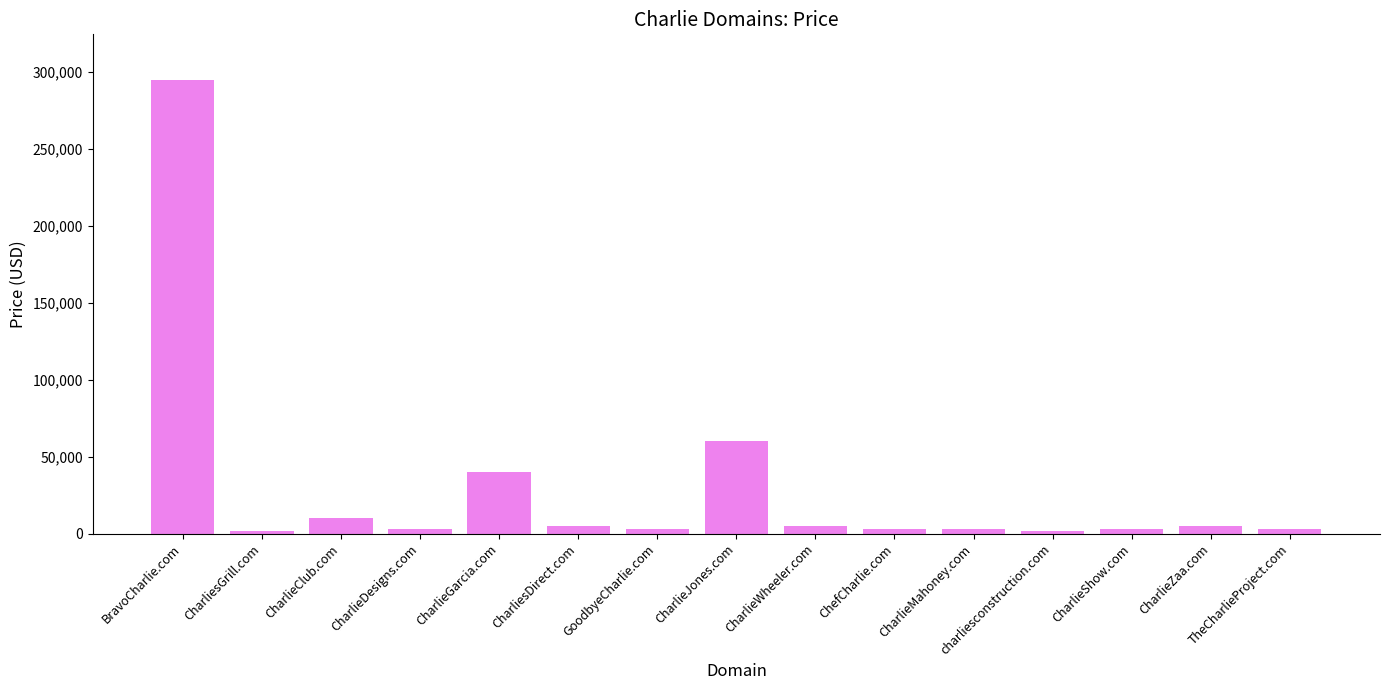

What is the label of the 4th bar from the left?

CharlieDesigns.com